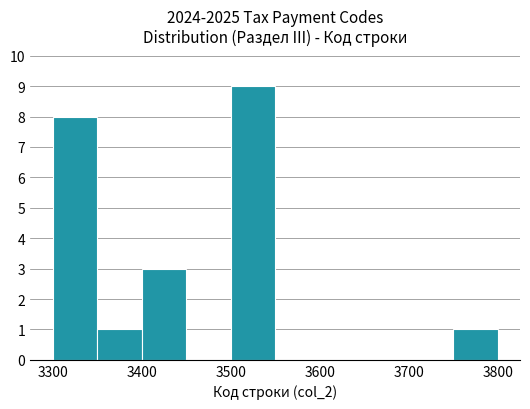

What is the height of the bar covering 3350 to 3400 on the x-axis? The values are not printed on the chart, so give them approximately, as read against the axis.

1